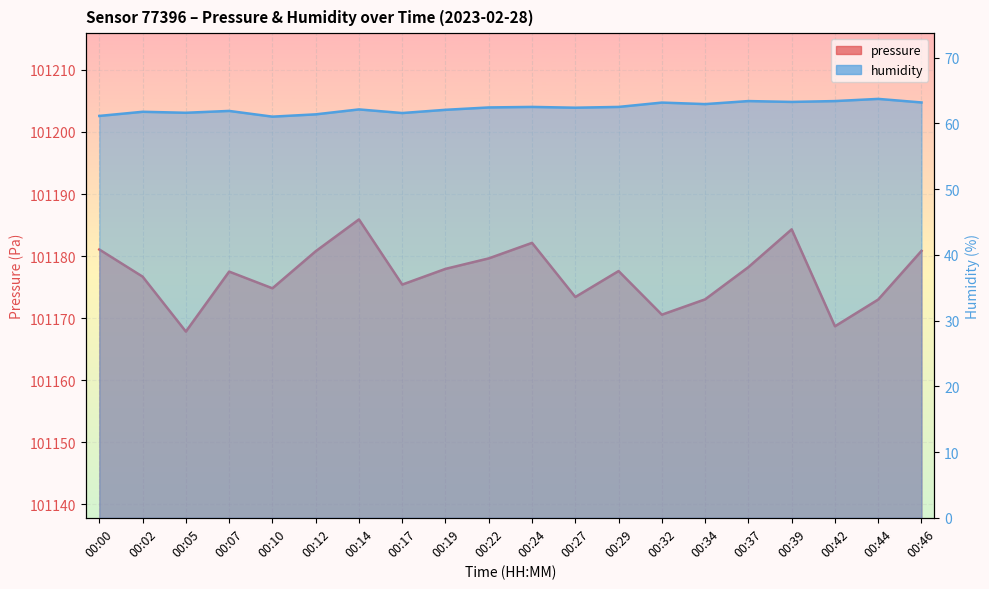

True or false: humidity and pressure intersect in this chart.

False